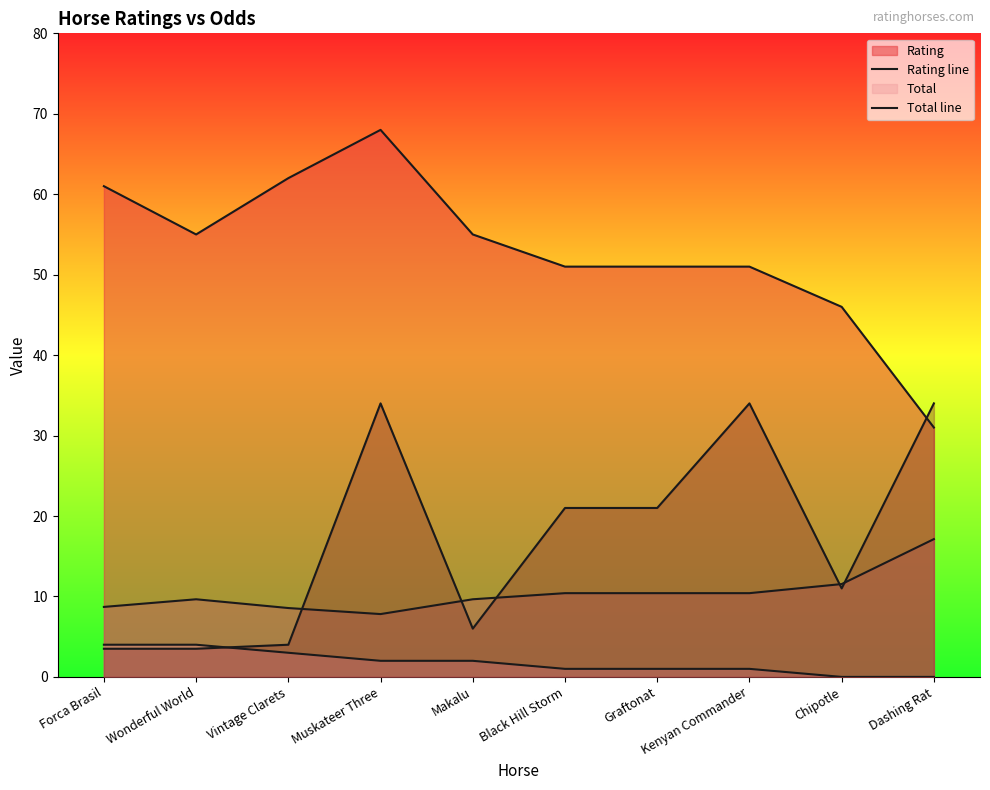

What is the sum of all Forecast line values?

172.0